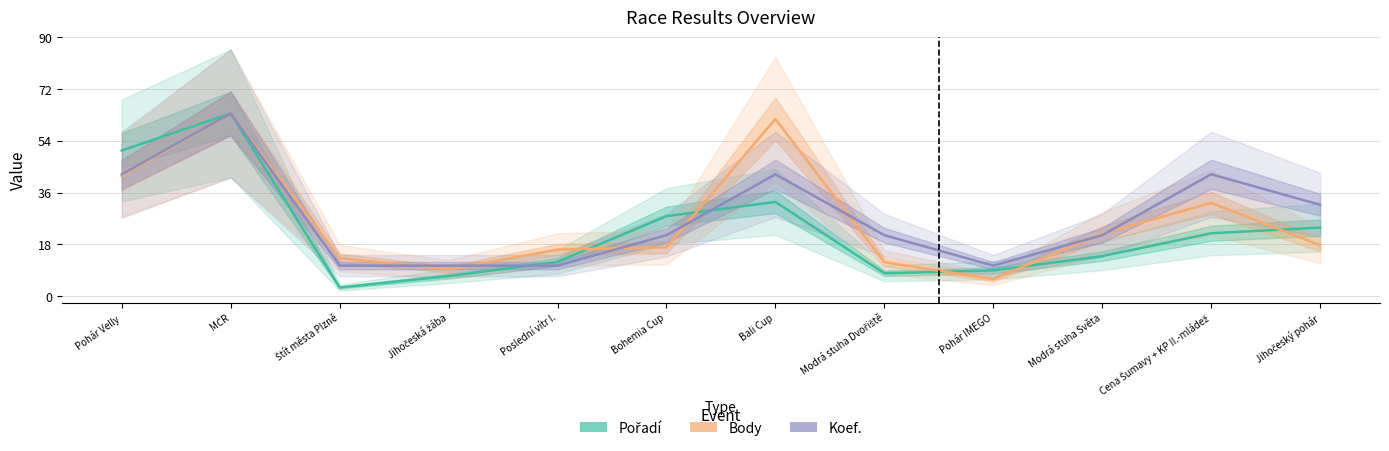

List the series in order of their overall mean, lowest first.

Pořadí, Body, Koef.